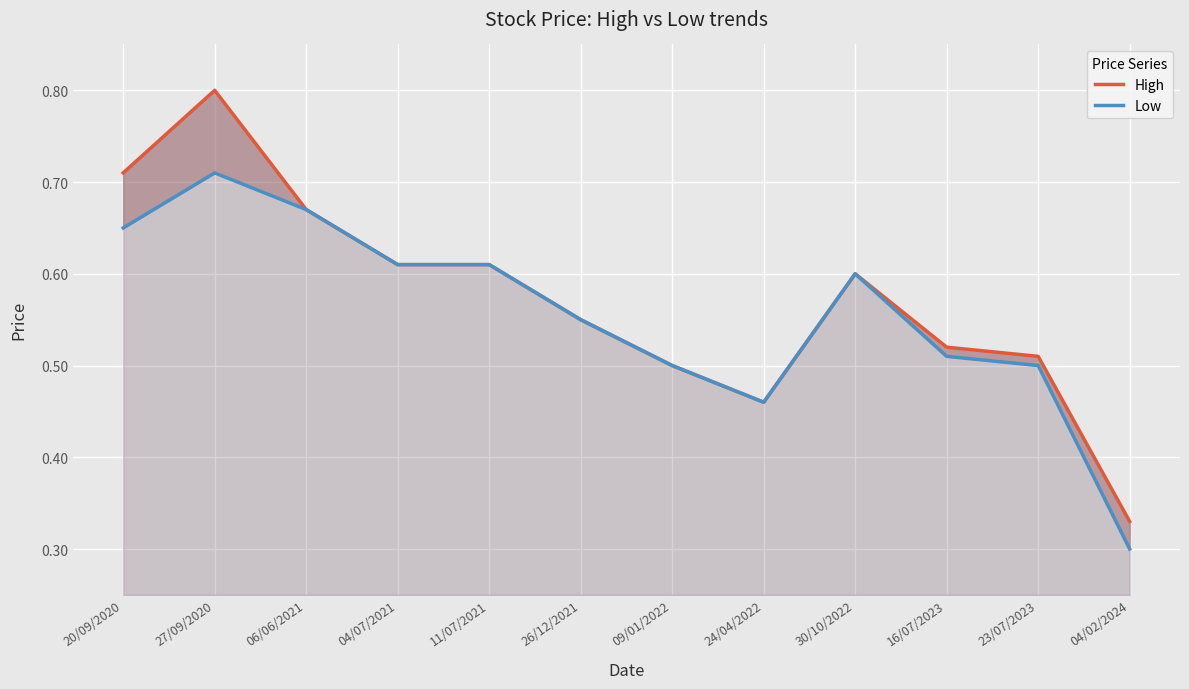

Which series changed the most between 11/07/2021 and 16/07/2023?

Low